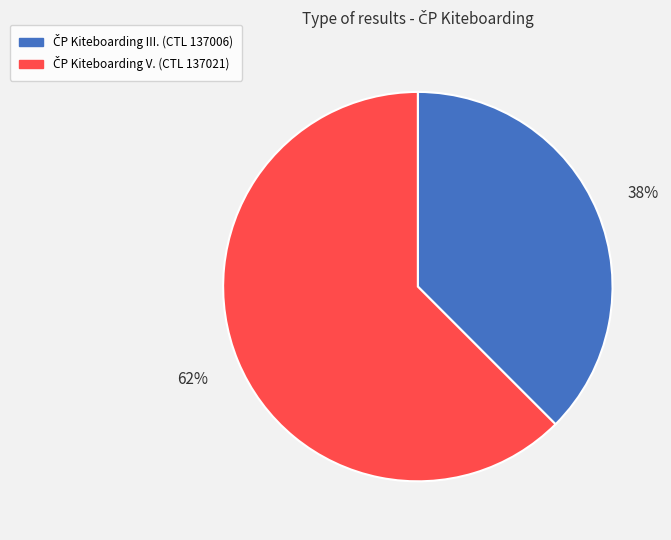

Is there any slice that represents more than half of the pie?

Yes